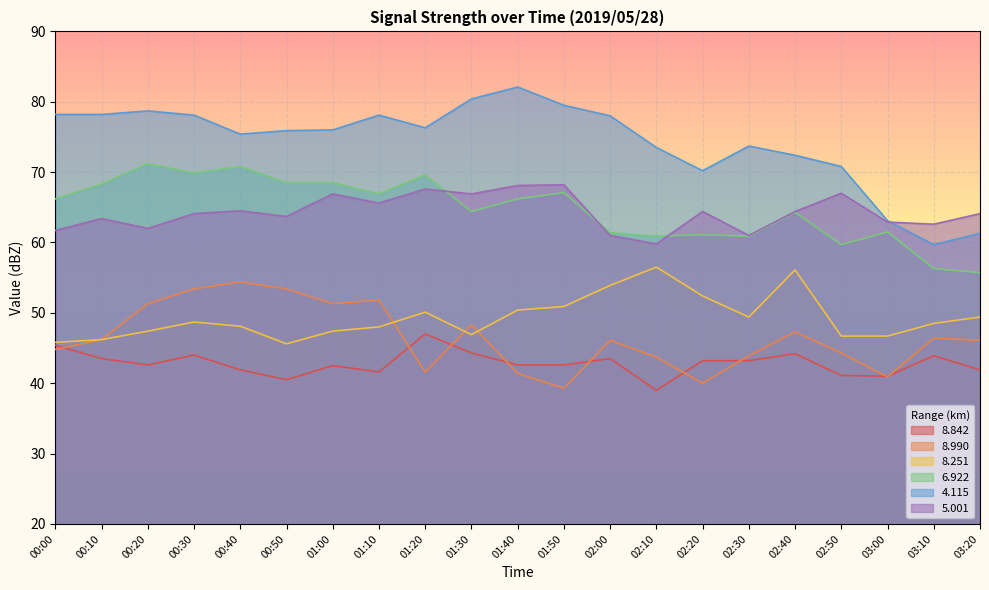

Which category has the lowest value in the 4.115 series?

03:10